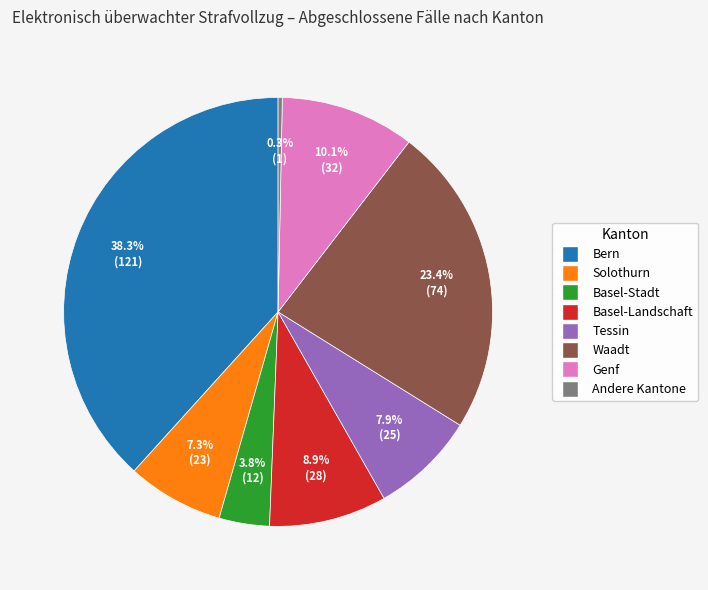

Is it true that Basel-Landschaft is 1% of the pie?

False